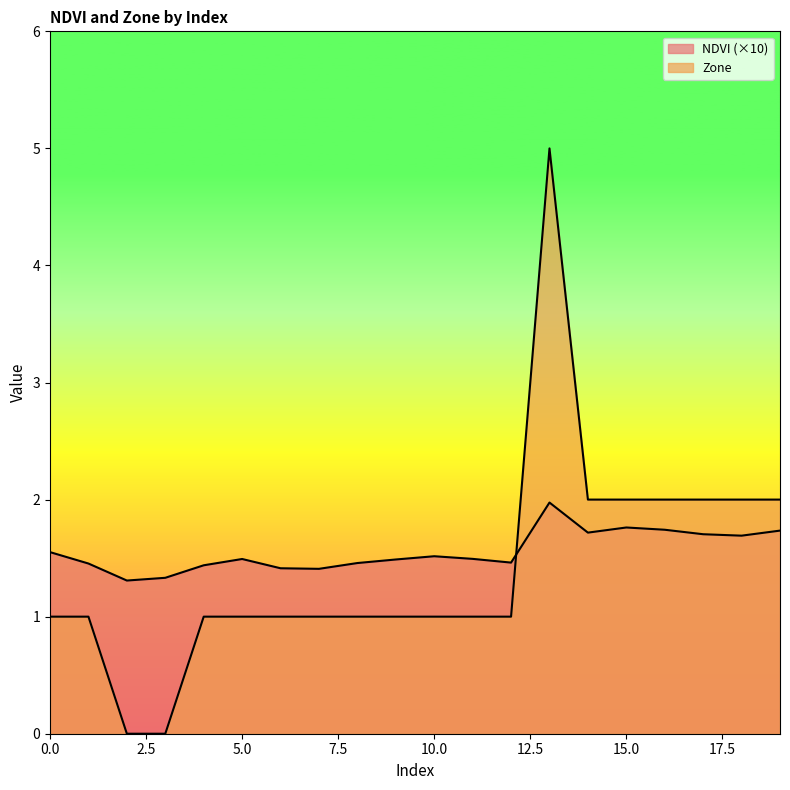

What is the value of the NDVI point at the 6th from the left?

1.5